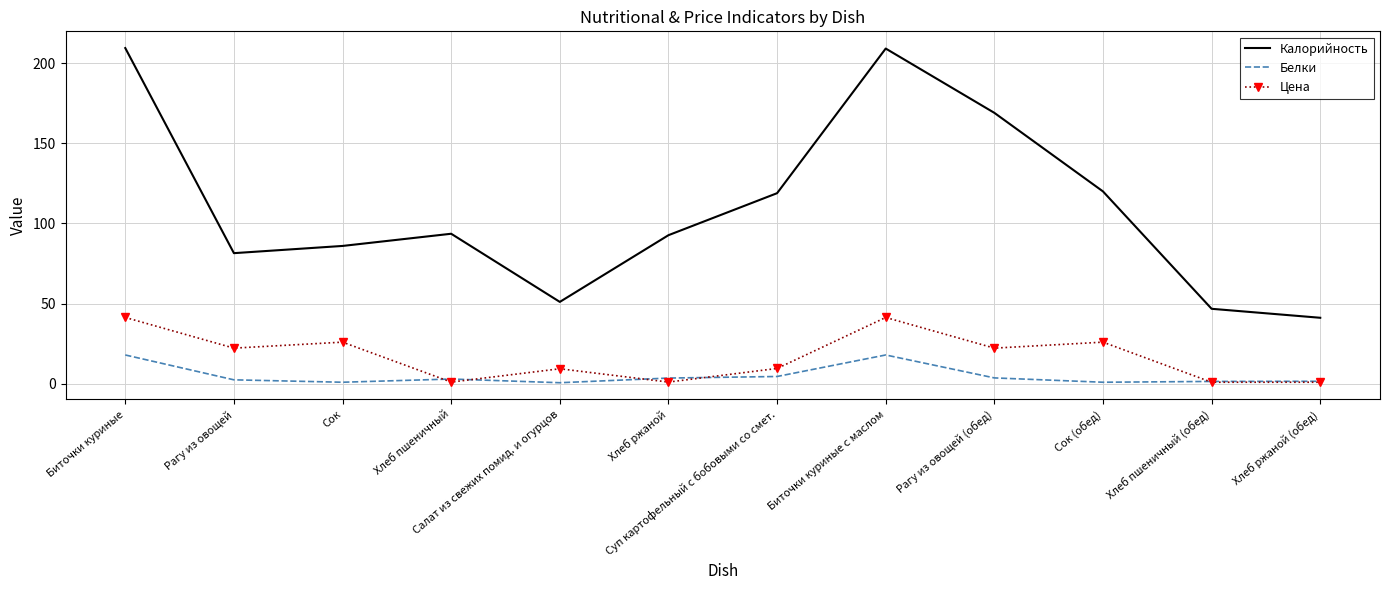

True or false: Калорийность has more than 2 points higher than both neighbors.

False